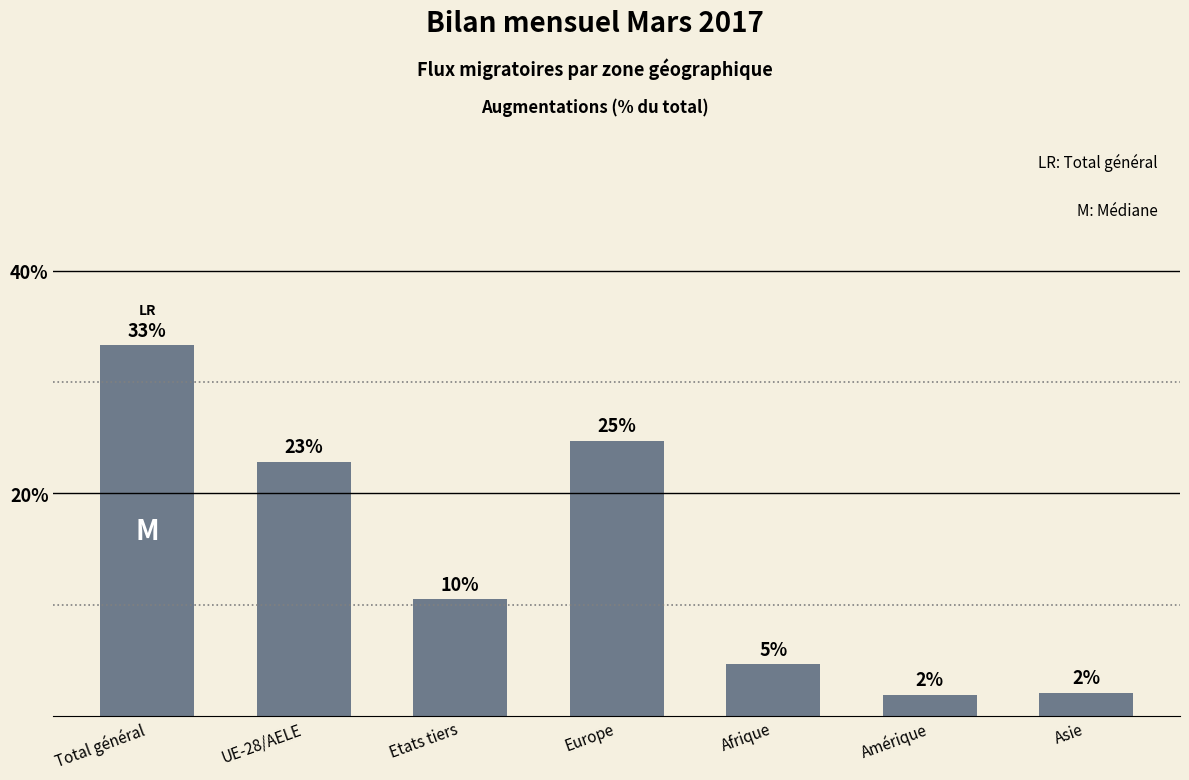

The chart shows a value of 6.3 at Etats tiers. True or false?

False